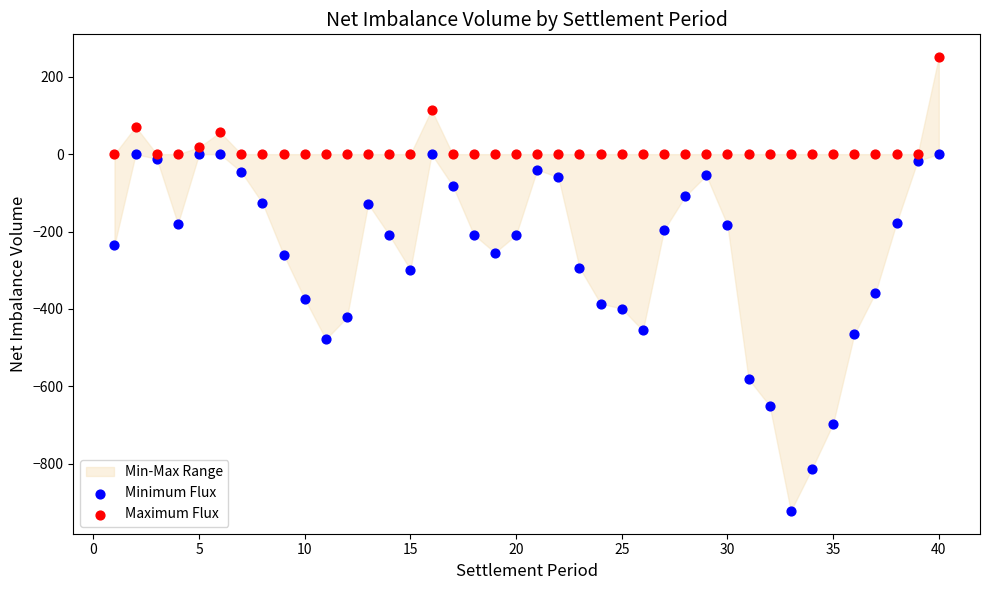

Which series reaches the maximum Y coordinate?

Maximum Flux